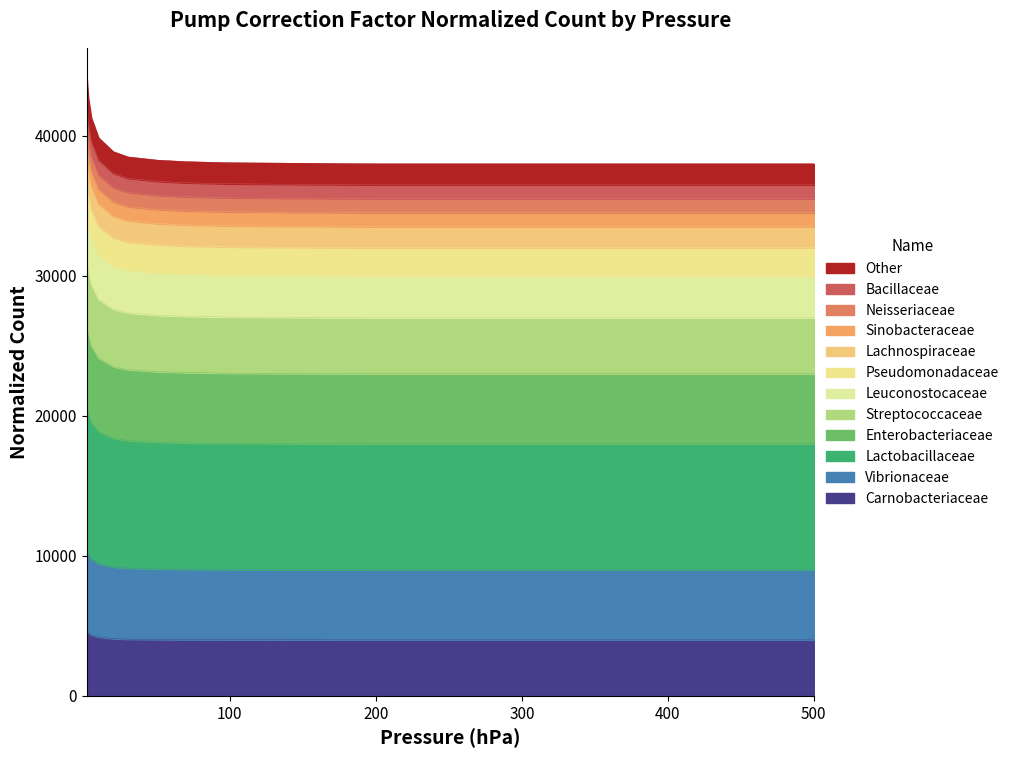

Does the chart have visible grid lines?

No